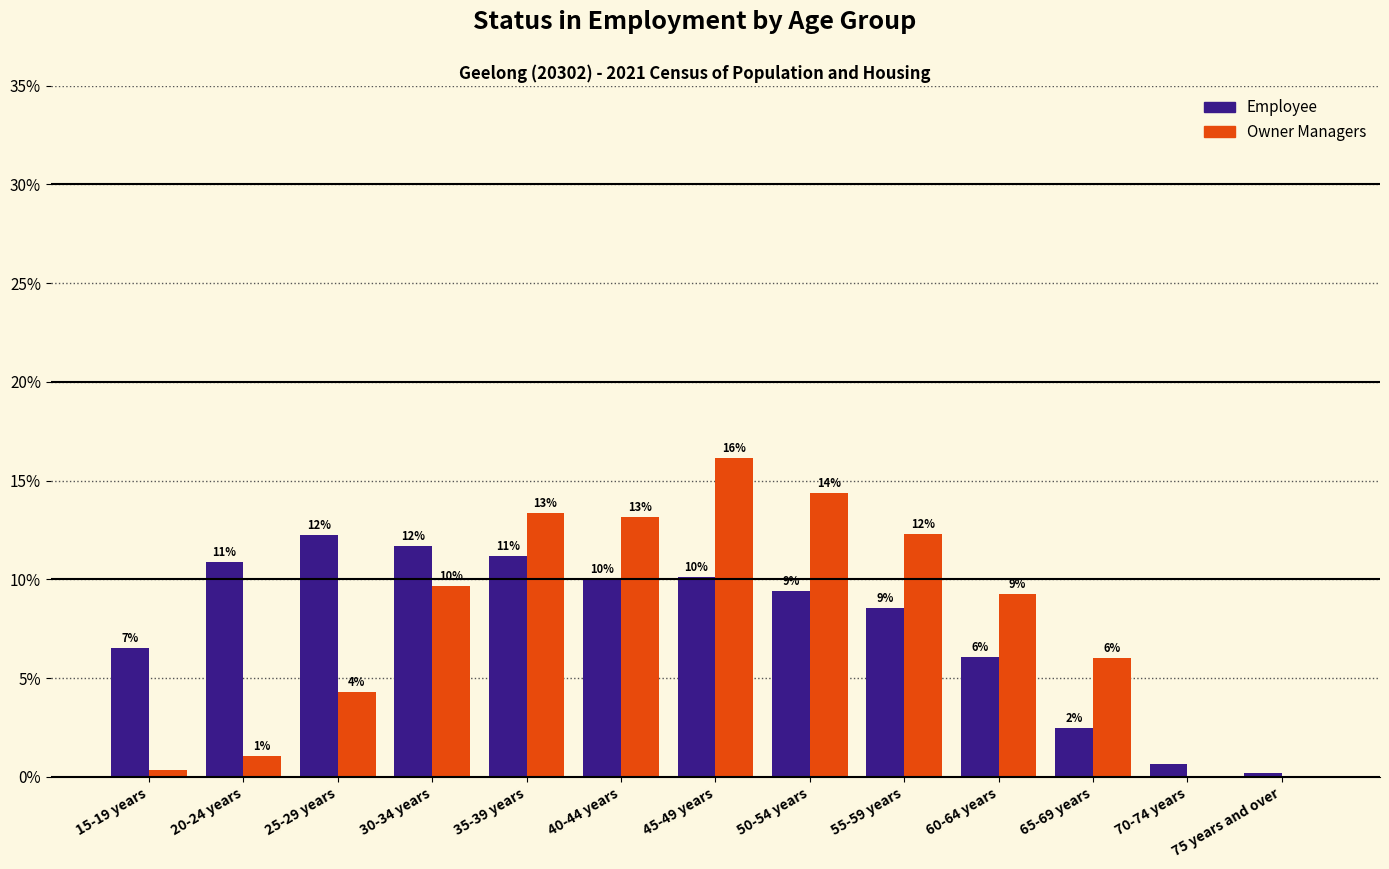

Which series changed the most between 60-64 years and 75 years and over?

Owner Managers